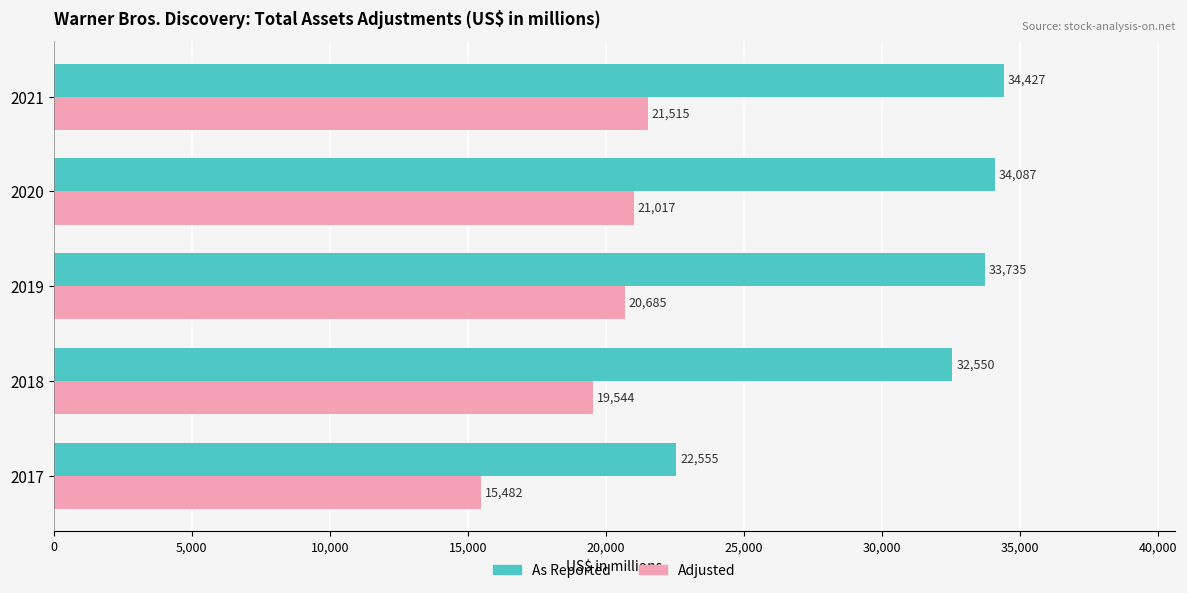

Which series has the largest total across all categories?

As Reported